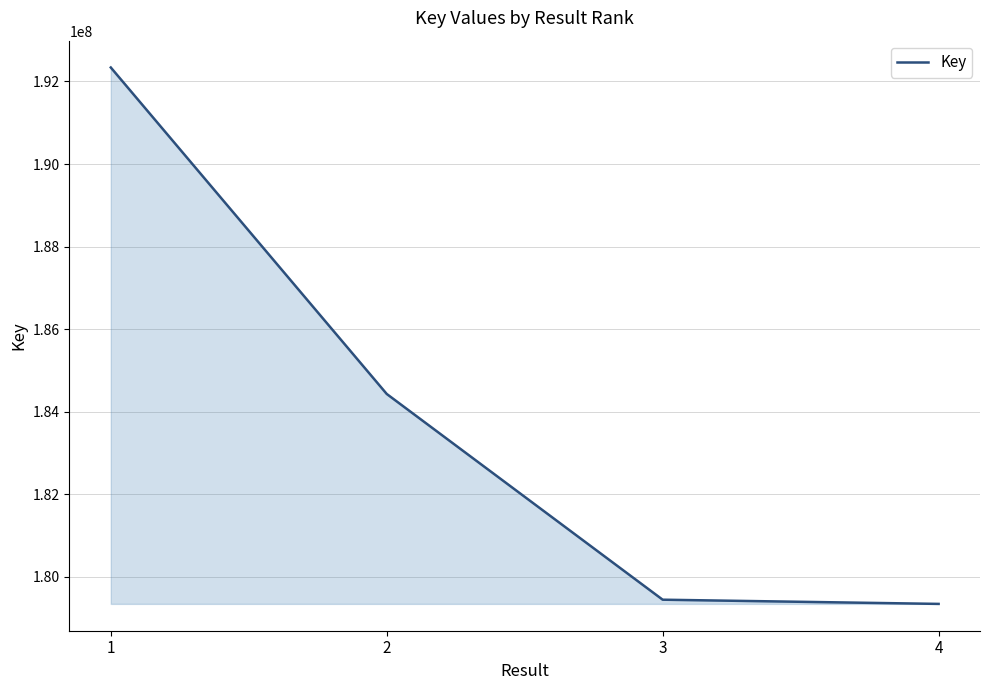

What is the greatest value displayed?

192339423